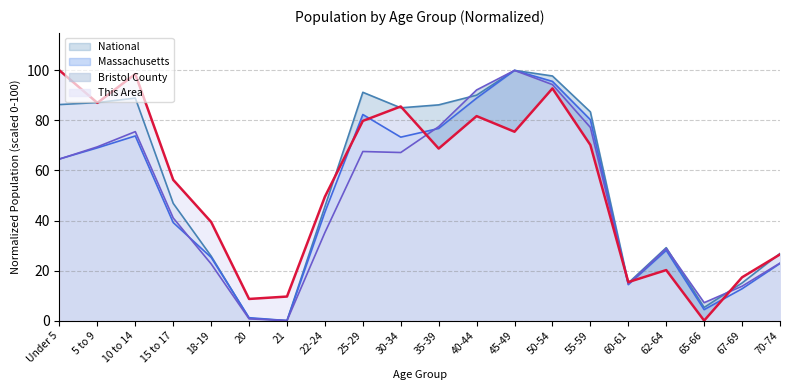

How many times do Bristol County and Massachusetts cross each other?

4